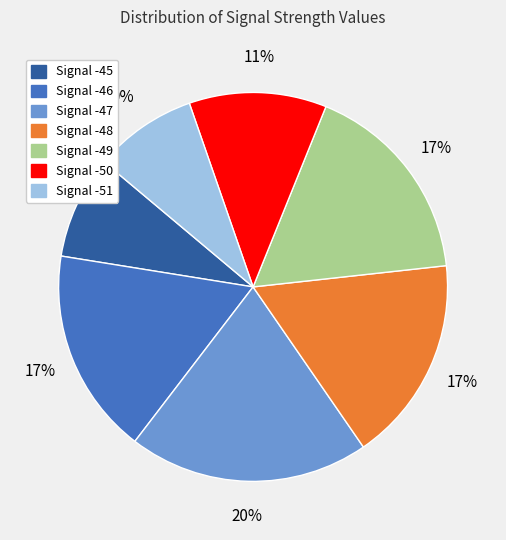

The Signal -47 slice represents 20% of the pie. True or false?

True